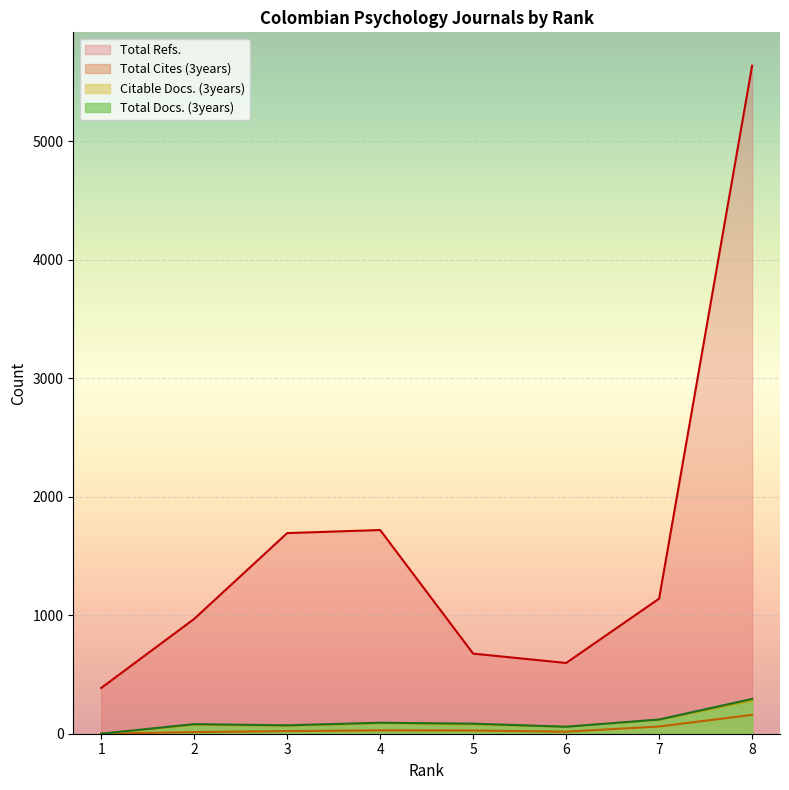

Between 1 and 3, which series saw the biggest shift?

Total Refs.